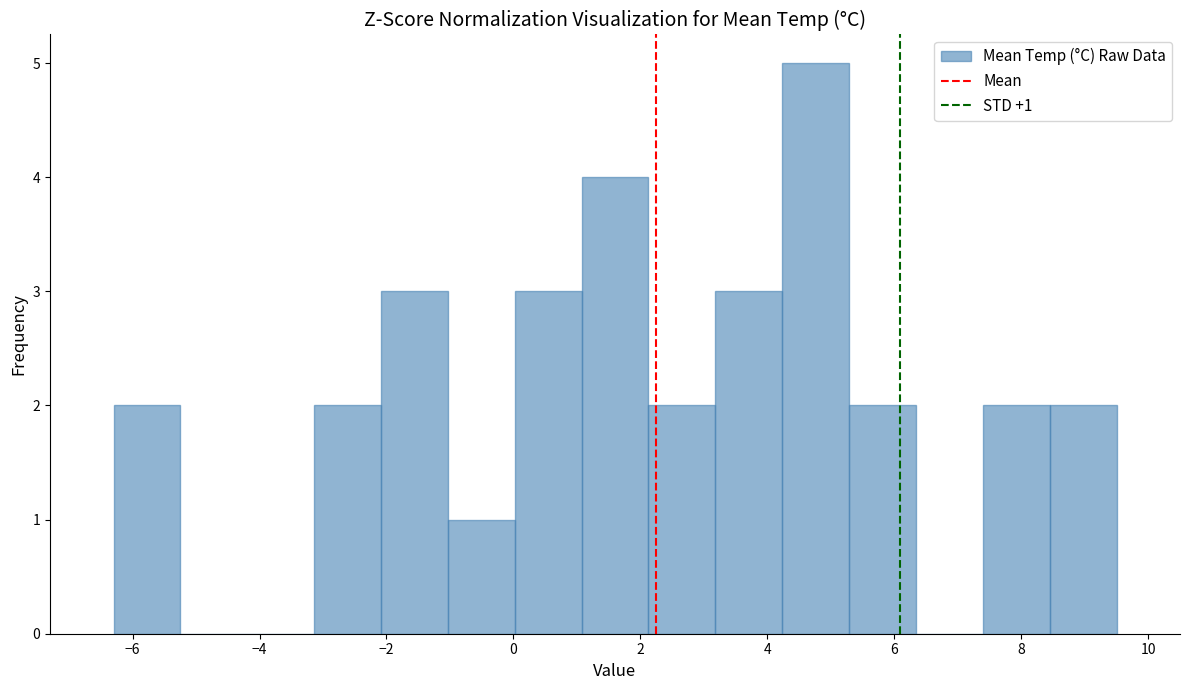

Which range on the x-axis has the tallest bar?

4.2 to 5.2